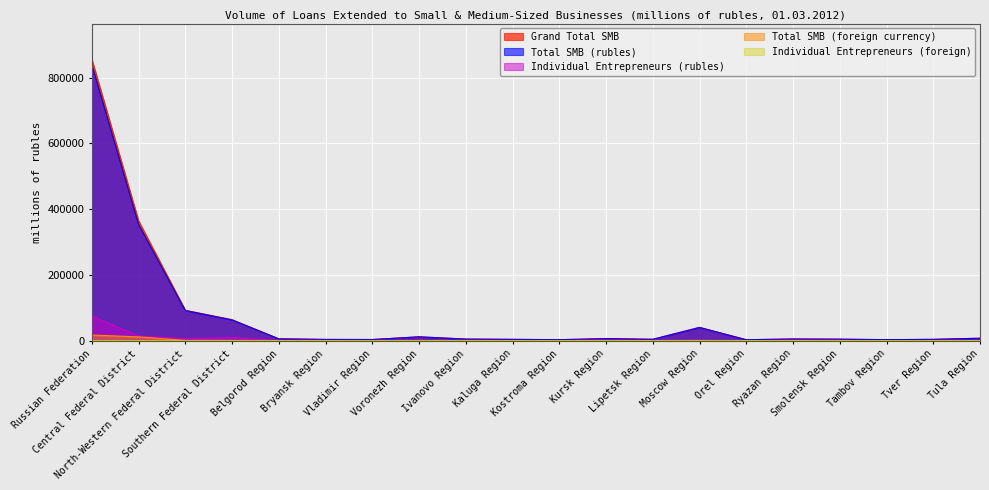

At which category does Individual Entrepreneurs (rubles) reach its first local valley?

North-Western Federal District